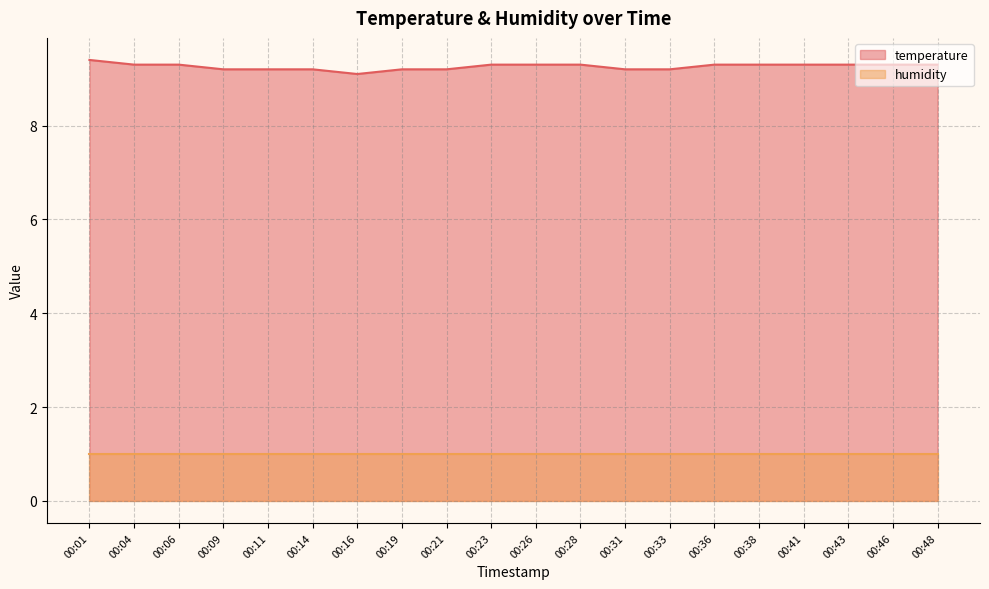

List the labels in order of value, smallest first.

00:16, 00:09, 00:11, 00:14, 00:19, 00:21, 00:31, 00:33, 00:04, 00:06, 00:23, 00:26, 00:28, 00:36, 00:38, 00:41, 00:43, 00:46, 00:48, 00:01